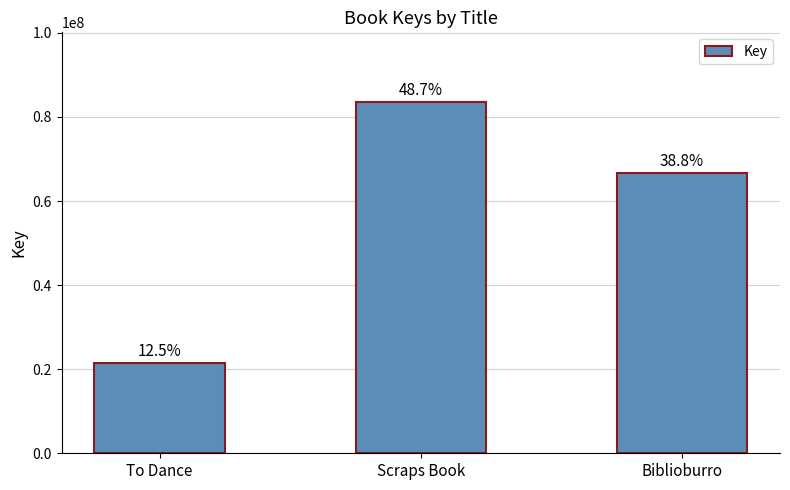

Count the values in the range 21443448 to 83430962.

3